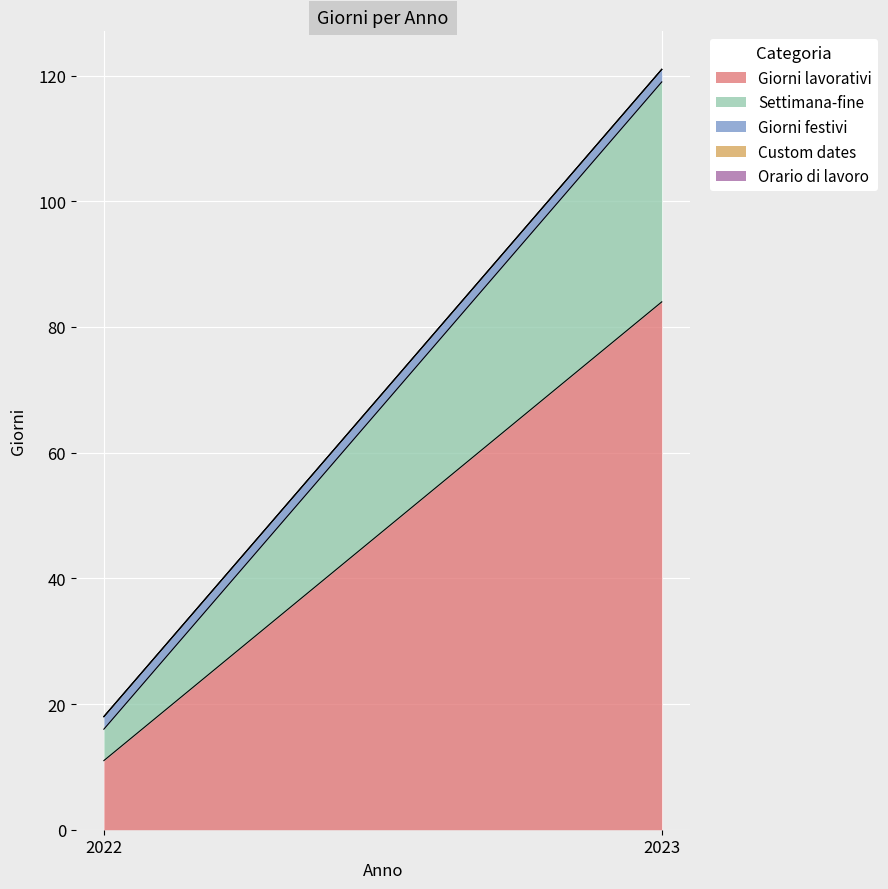

Which category has the lowest value across all series?

2022